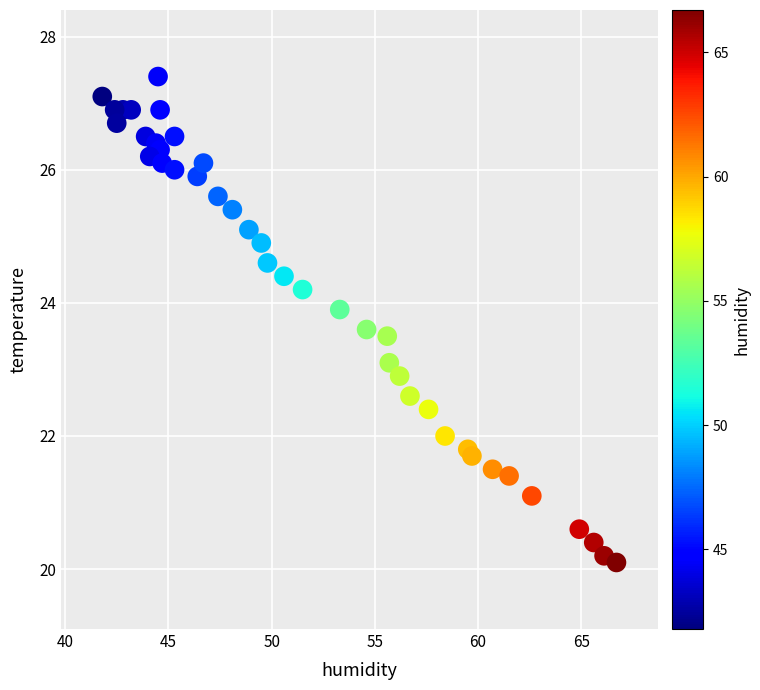

What is the range of Y values (max minus min)?

7.3